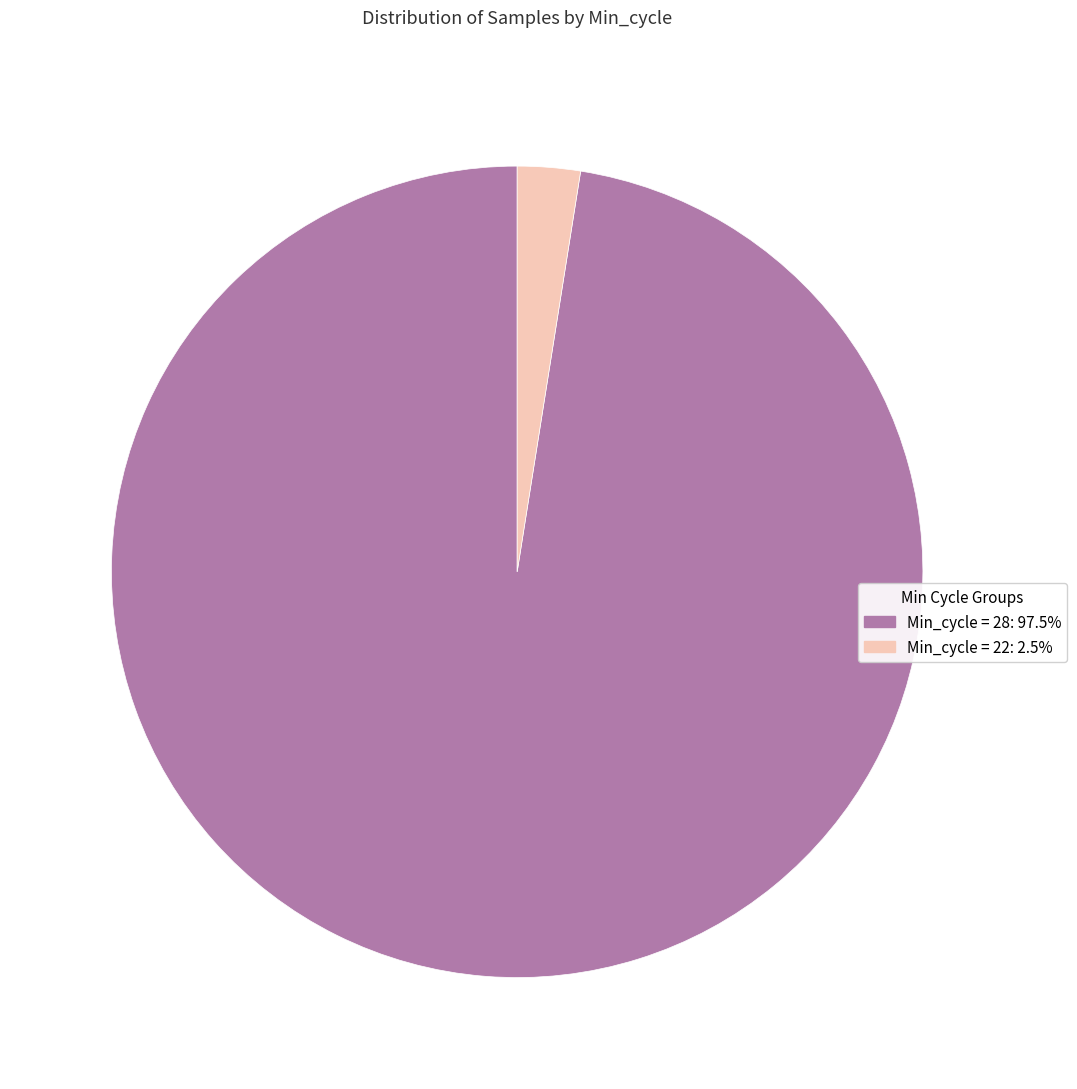

Does any single category account for the majority?

Yes